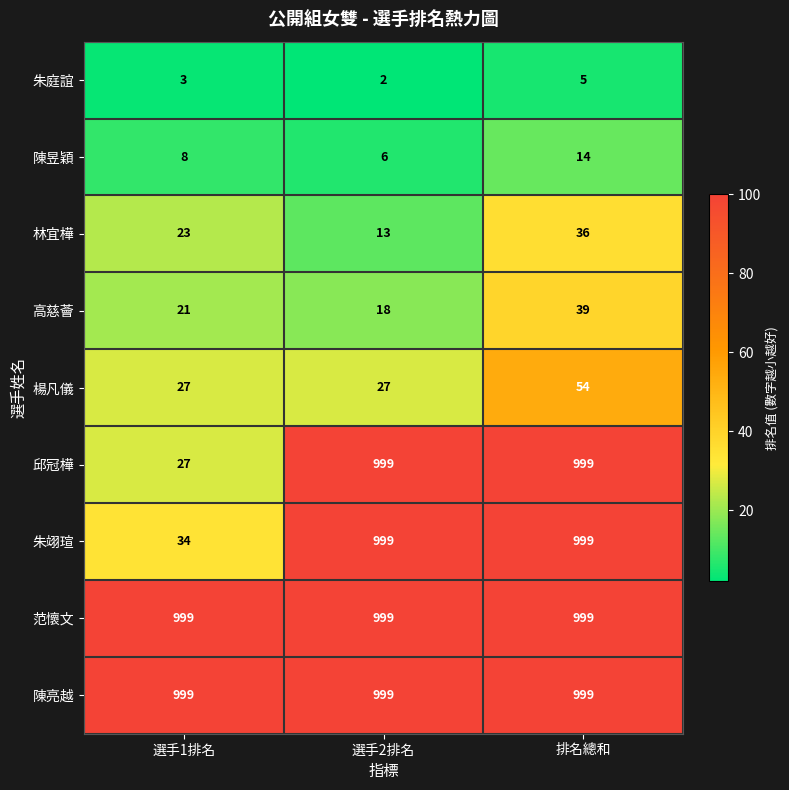

Is it true that 邱冠樺 equals 11 at 選手1排名?

False